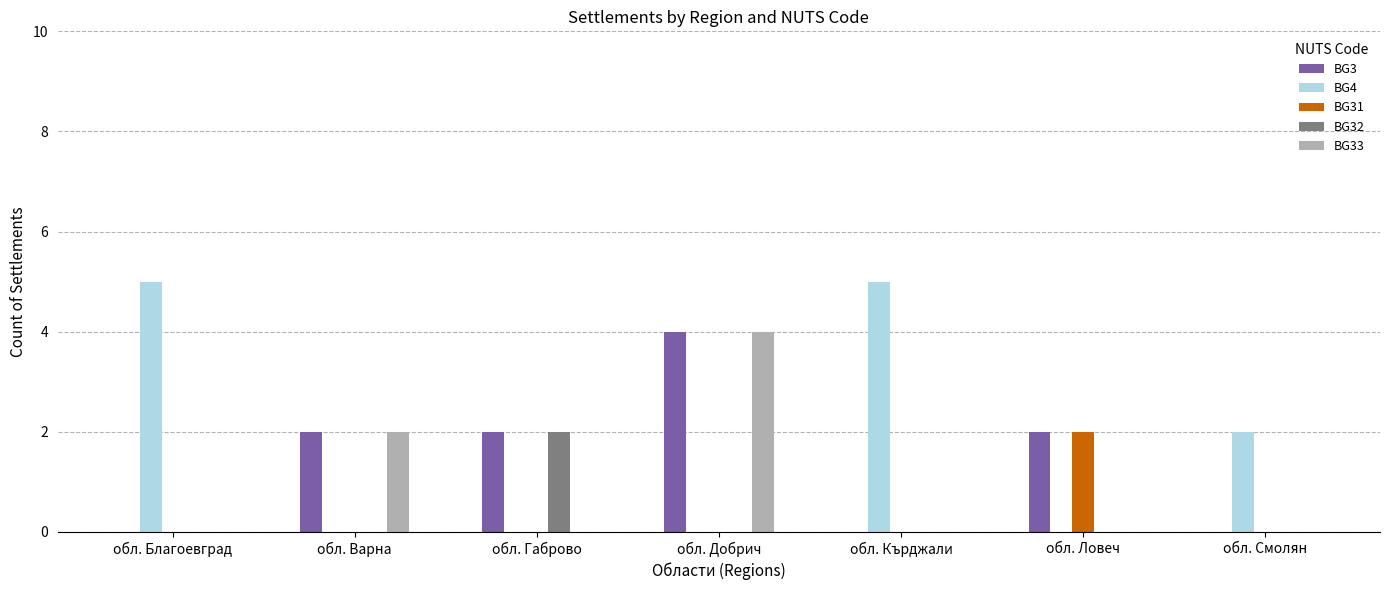

Which series changed the most between обл. Габрово and обл. Кърджали?

BG4